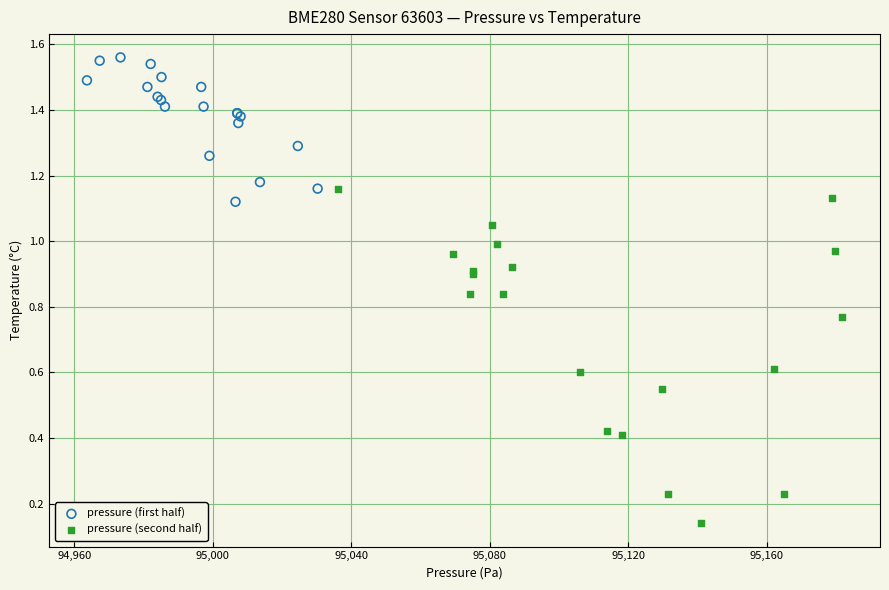

Which series contains the highest Y value?

pressure (first half)